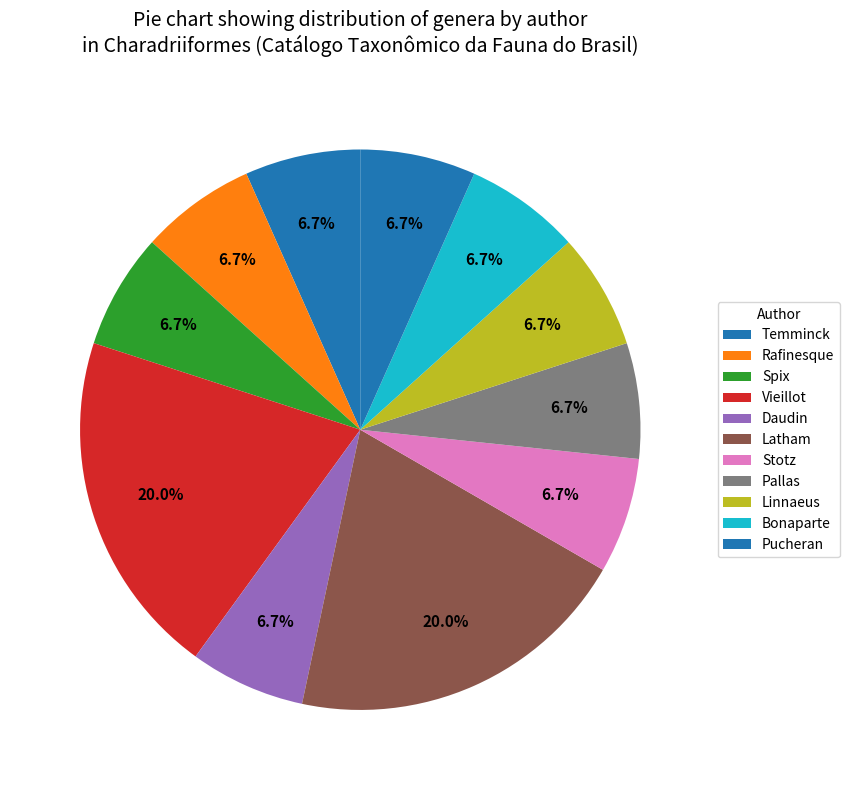

Count the number of slices in the pie.

11